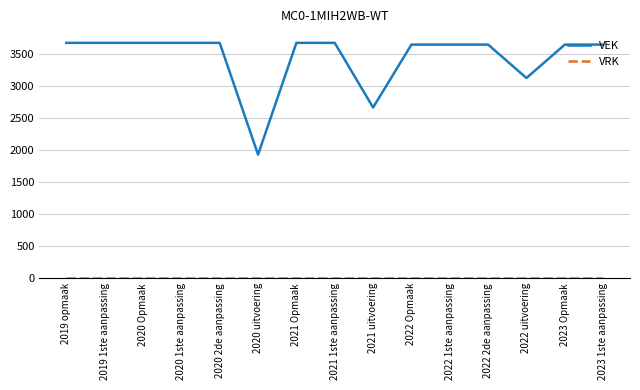

True or false: VEK has a value of 3649 at 2023 1ste aanpassing.

True